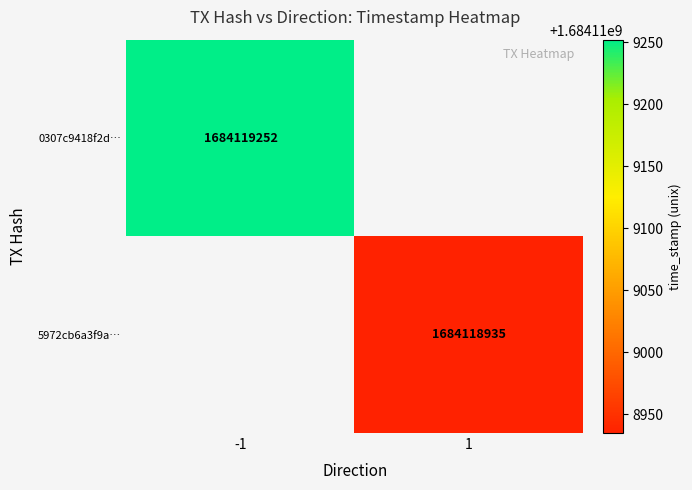

How many 0307c9418f2d19921ced8591b5271e225882780 values are between -1 and 1684119252?

2